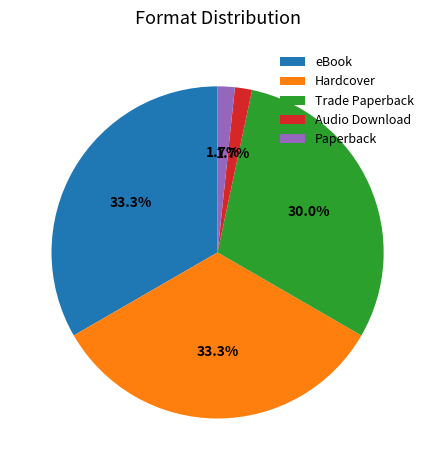

How many slices are in this pie chart?

5